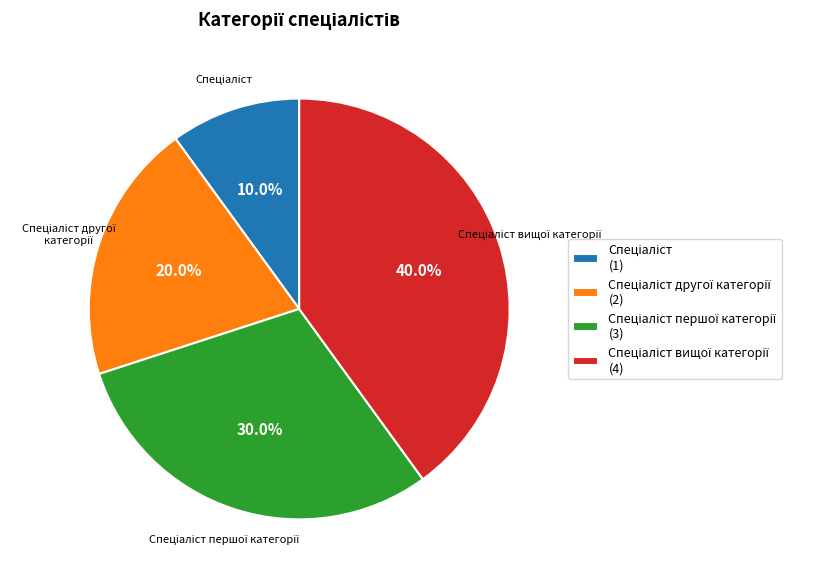

Is there any slice that represents more than half of the pie?

No